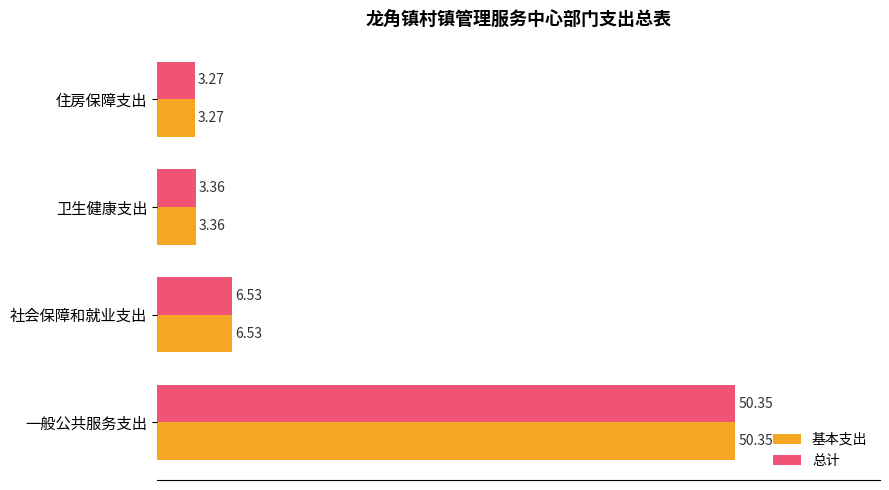

Where is 总计 nearest to the value 26?

社会保障和就业支出